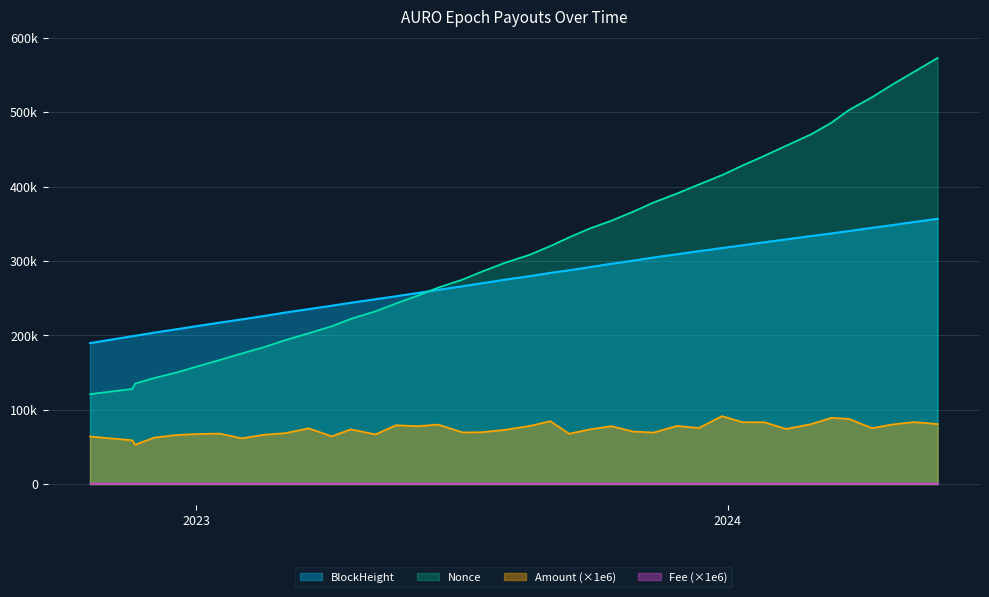

What is the value of the BlockHeight point at the 24th from the left?

291595.0